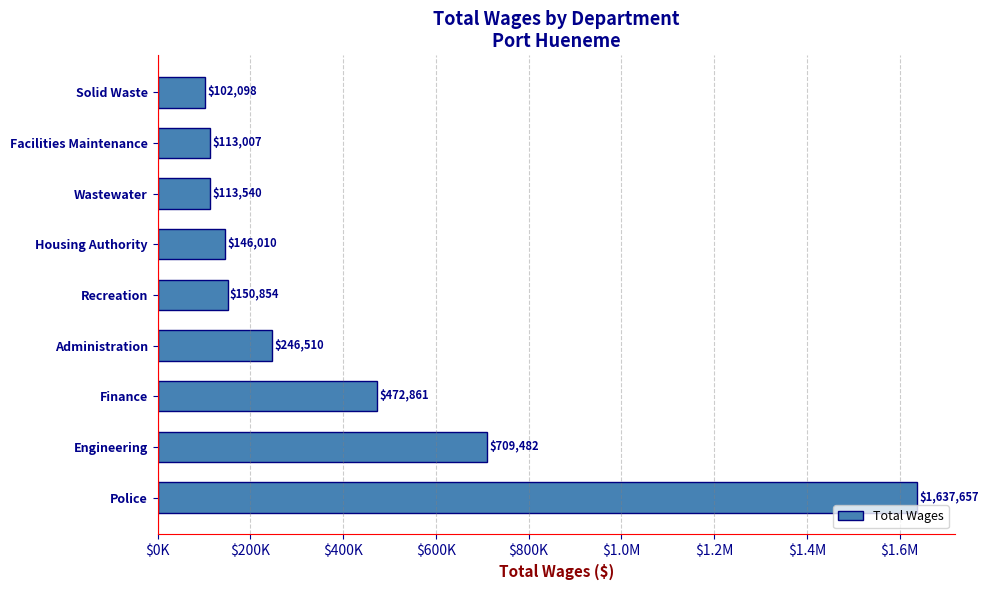

What is the sum of all values?

3692019